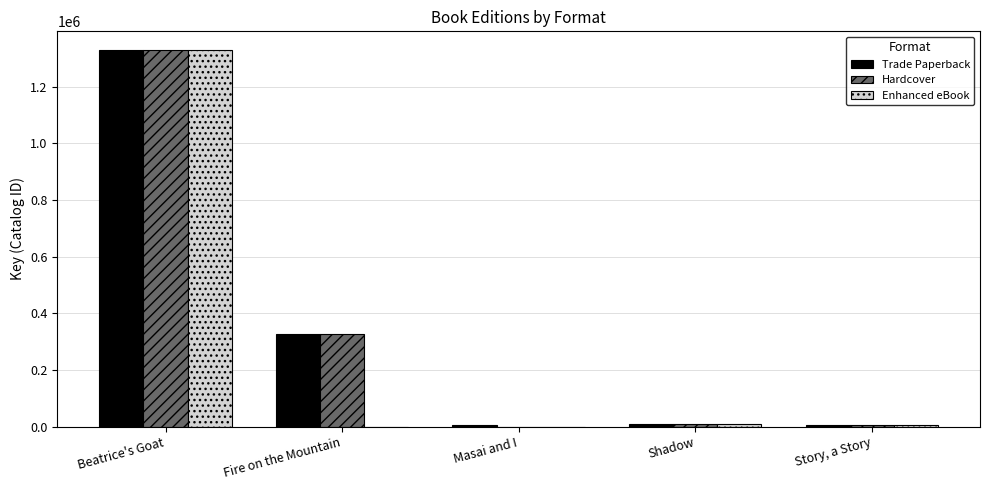

How many categories are shown in the chart?

5